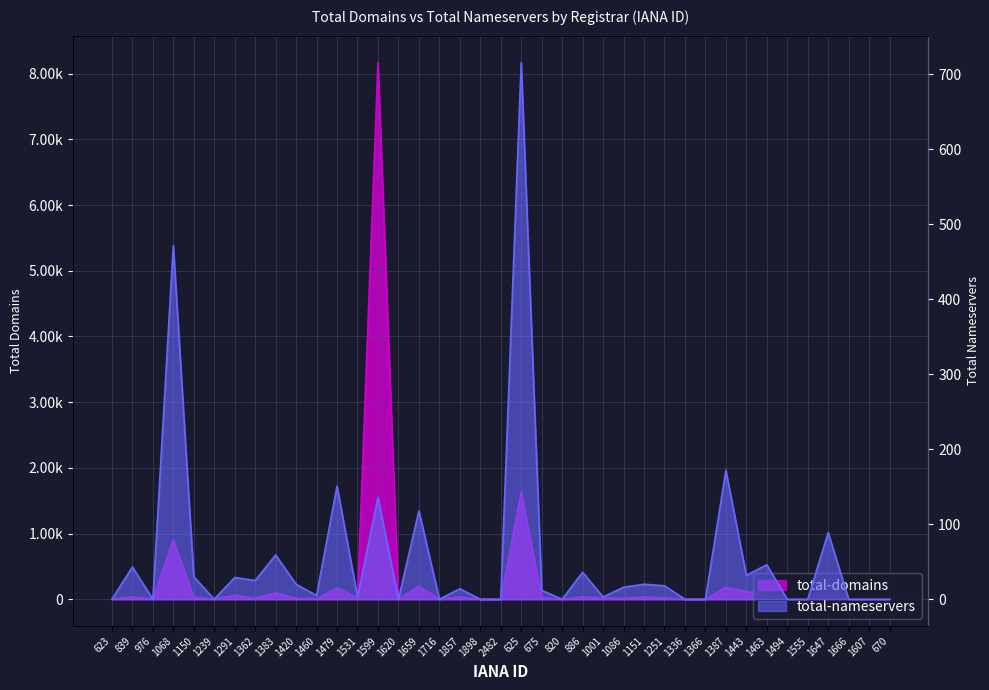

The total-domains series shows 5 at 1460. True or false?

True